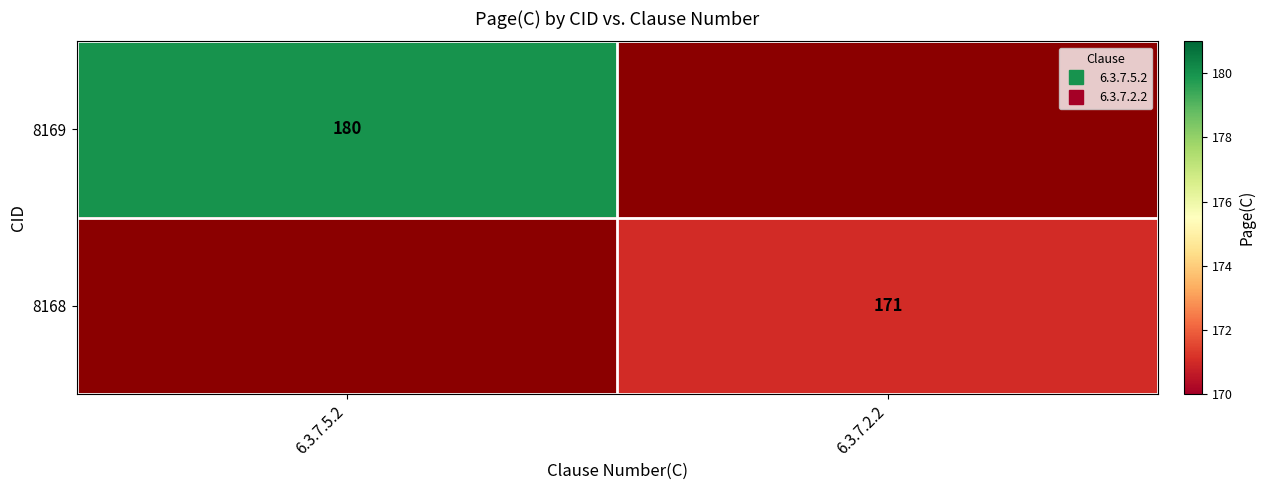

At which category does the chart reach its minimum across all series?

6.3.7.2.2